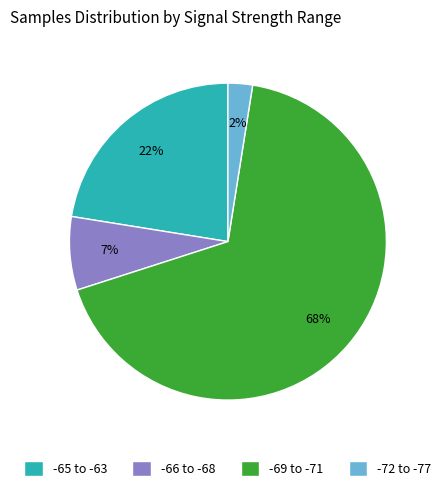

Is there a majority slice in this chart?

Yes